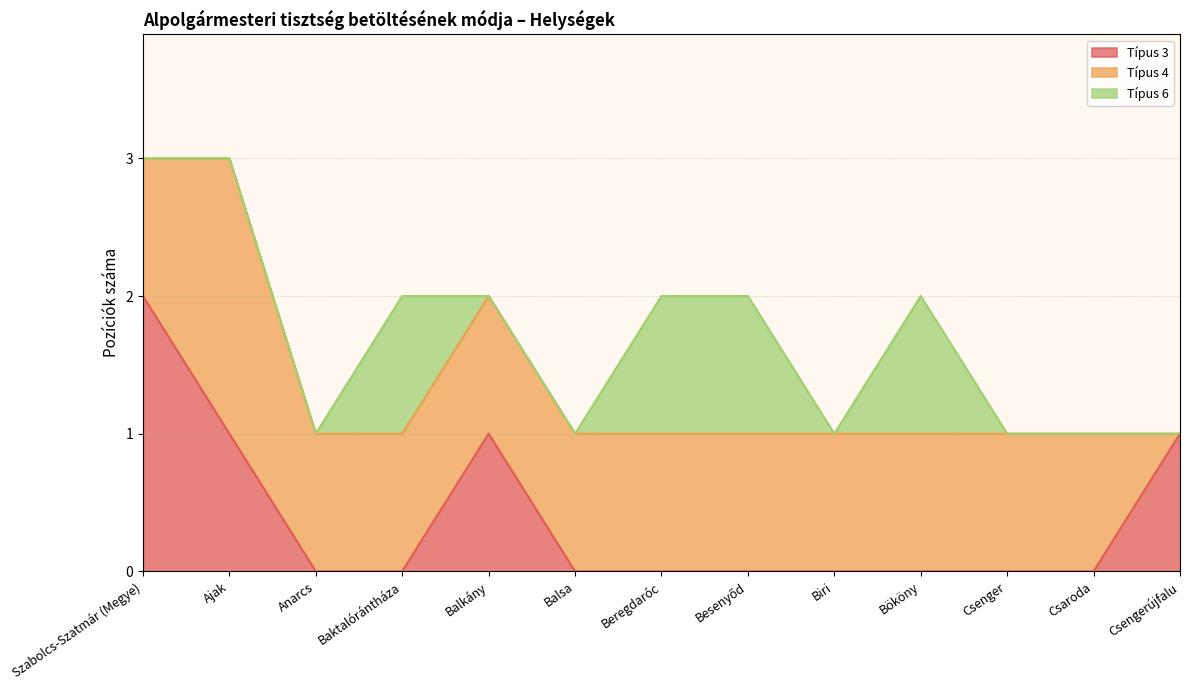

How many data points does each series have?

13